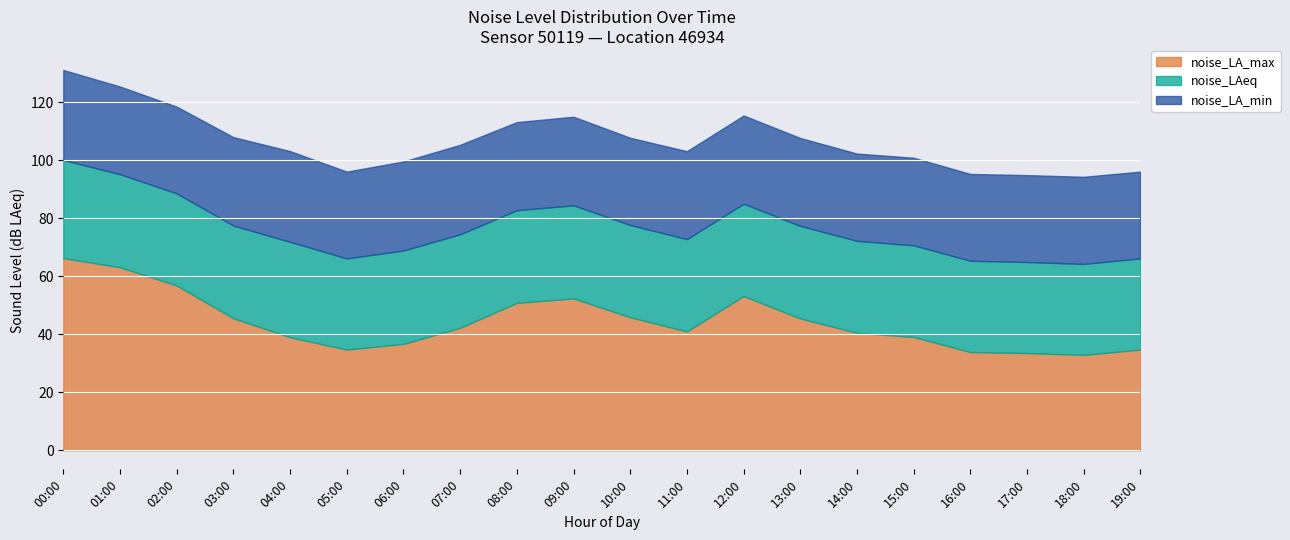

In noise_LA_max, how many points are higher than both neighbors (excluding endpoints)?

2